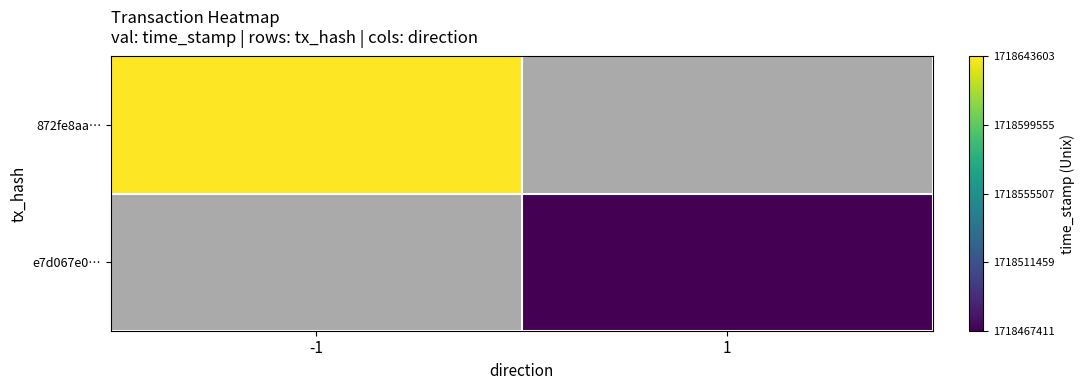

Where is 872fe8aa… nearest to the value 1718643603?

-1